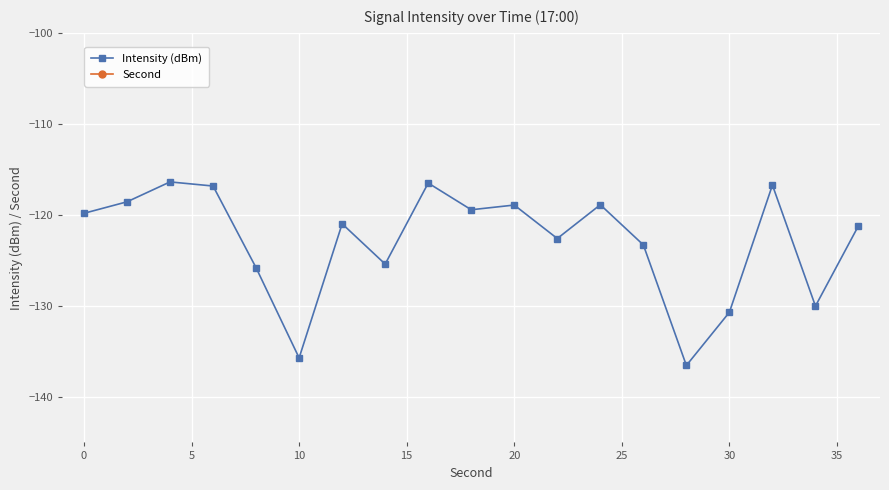

True or false: Intensity (dBm) and Second cross at least once.

False